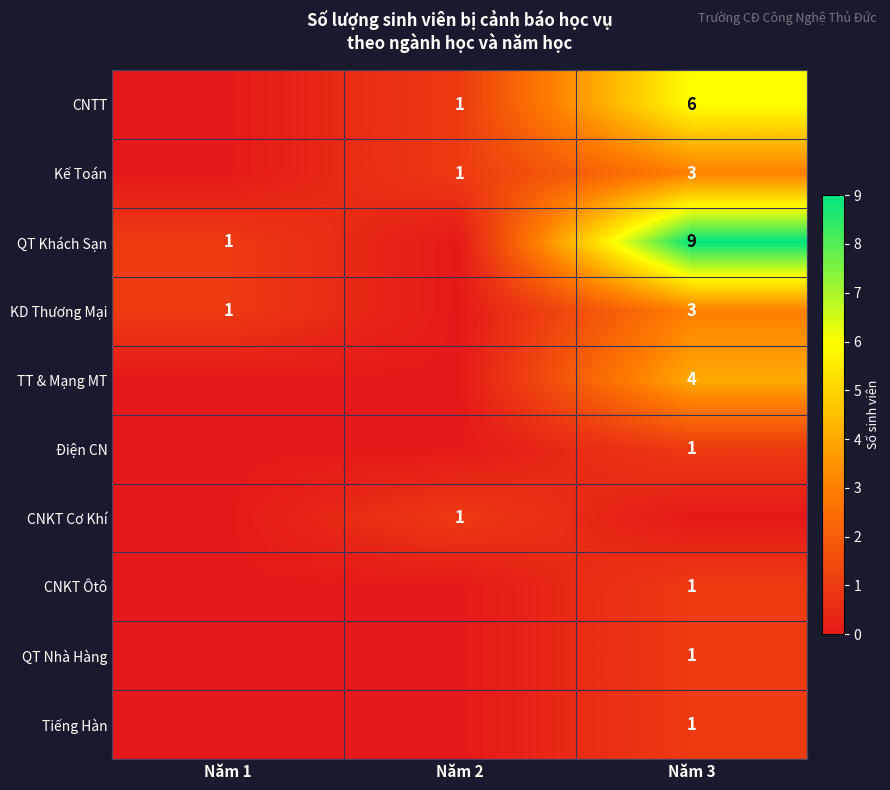

What is the difference between the QT Khách Sạn values at Năm 1 and Năm 3?

8